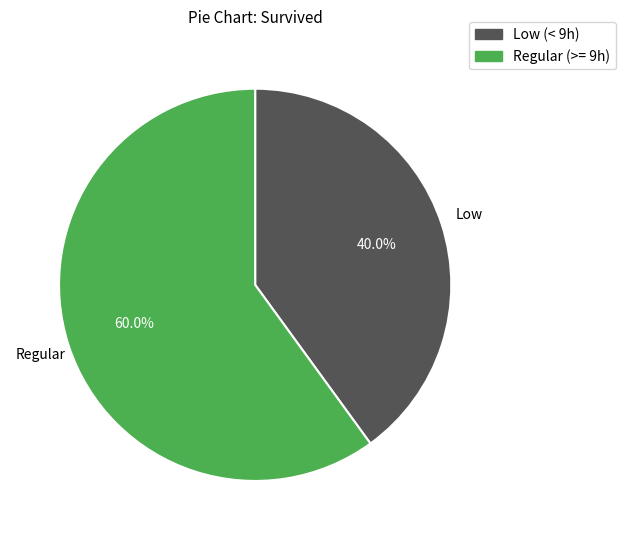

Does any single category account for the majority?

Yes